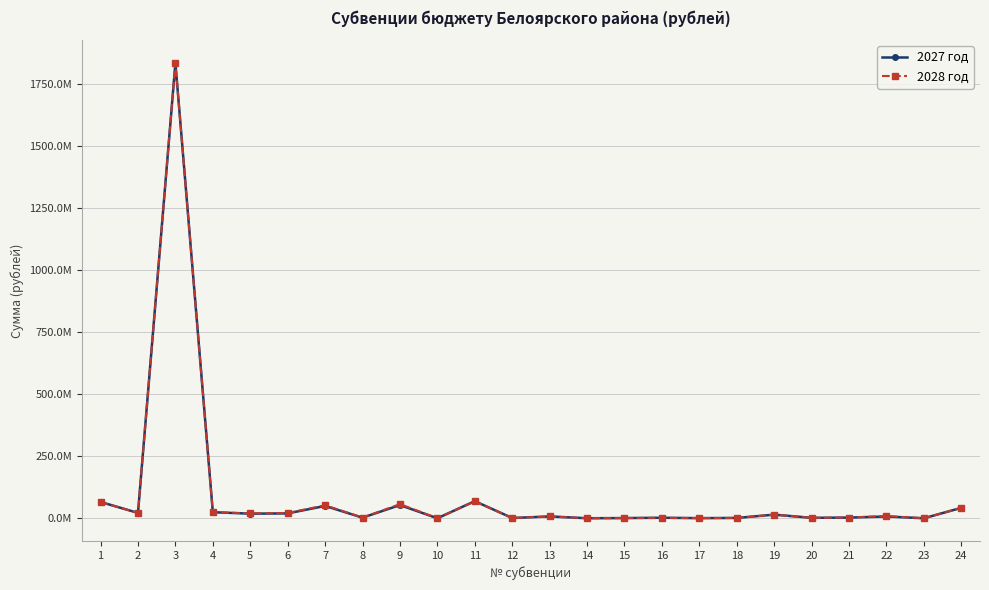

Where is 2027 год nearest to the value 917613850?

11